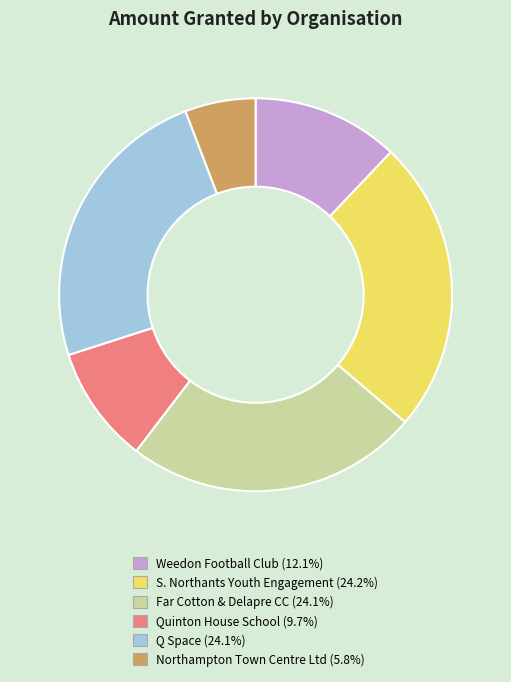

Count the number of slices in the pie.

6